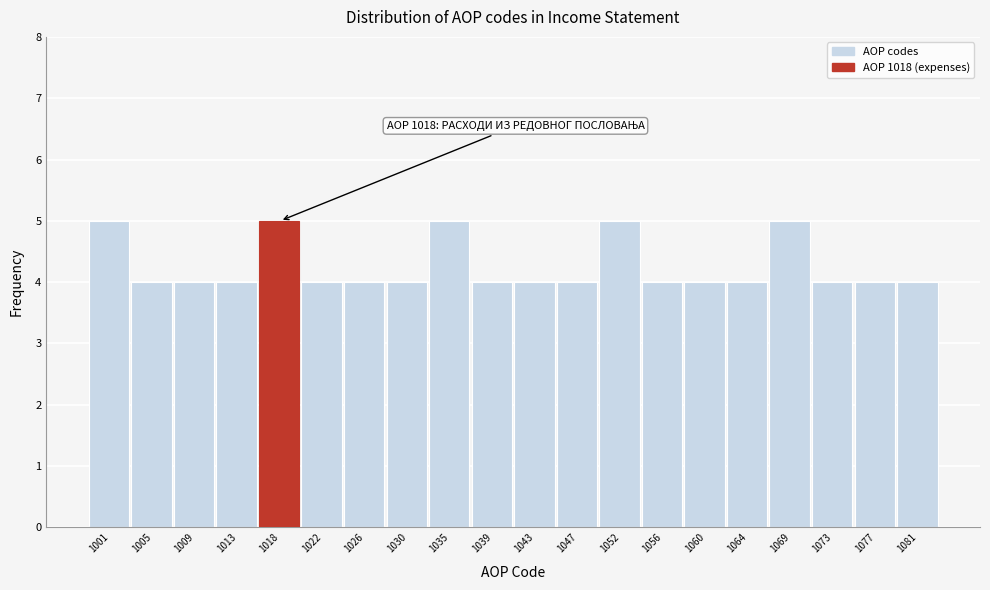

Reading right to left, extract all data points from this chart.

4	4	4	5	4	4	4	5	4	4	4	5	4	4	4	5	4	4	4	5